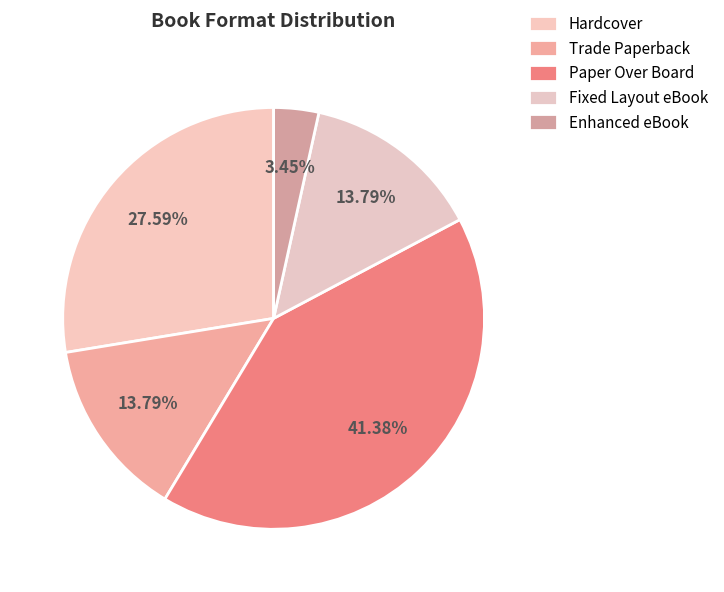

Does any single category account for the majority?

No